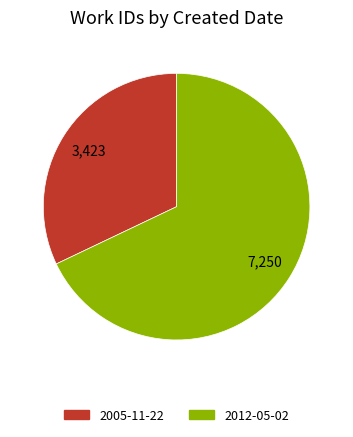

Is the sum of 2012-05-02 and 2005-11-22 greater than half?

Yes